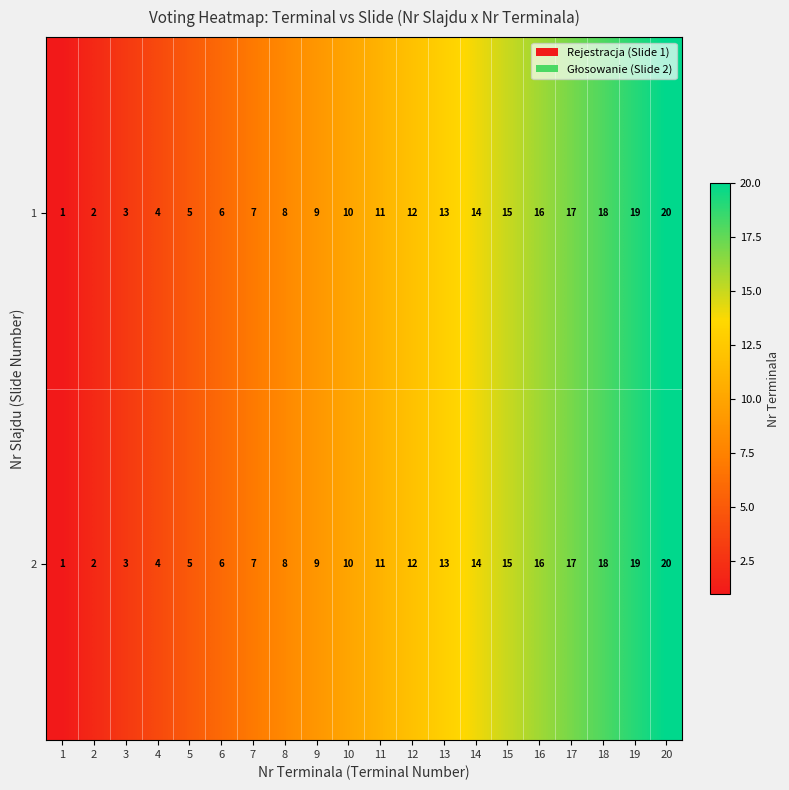

At which category is the sum across all series the highest?

20